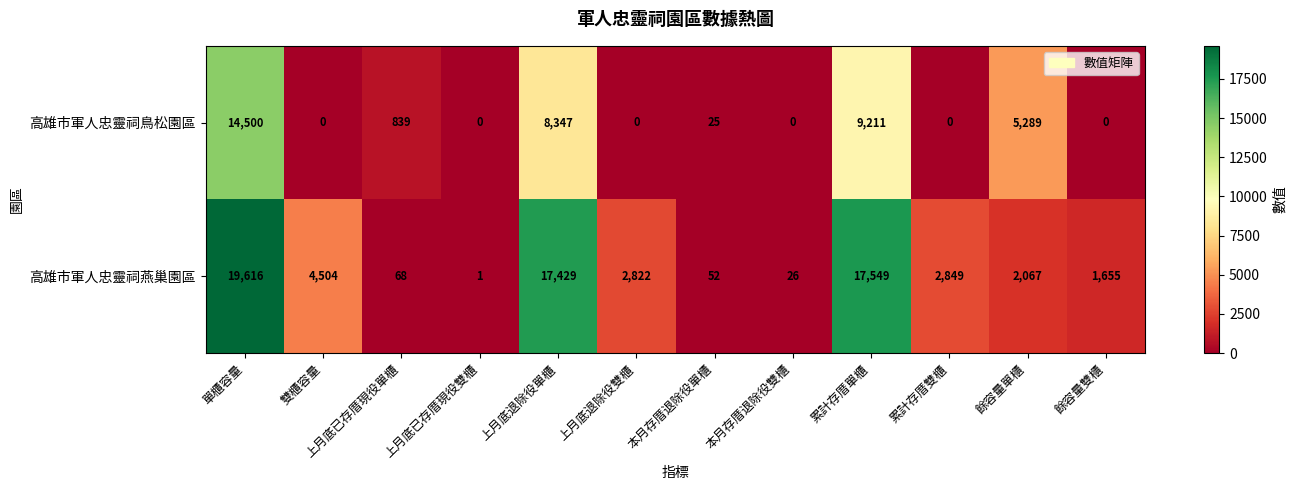

What is the greatest value displayed?

19616